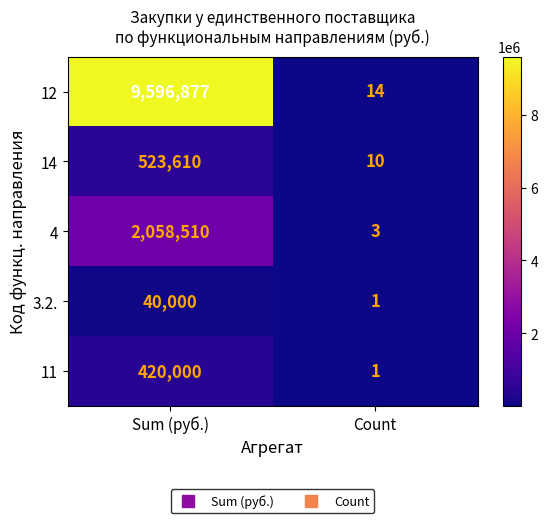

Which label corresponds to the smallest value in the chart?

Count